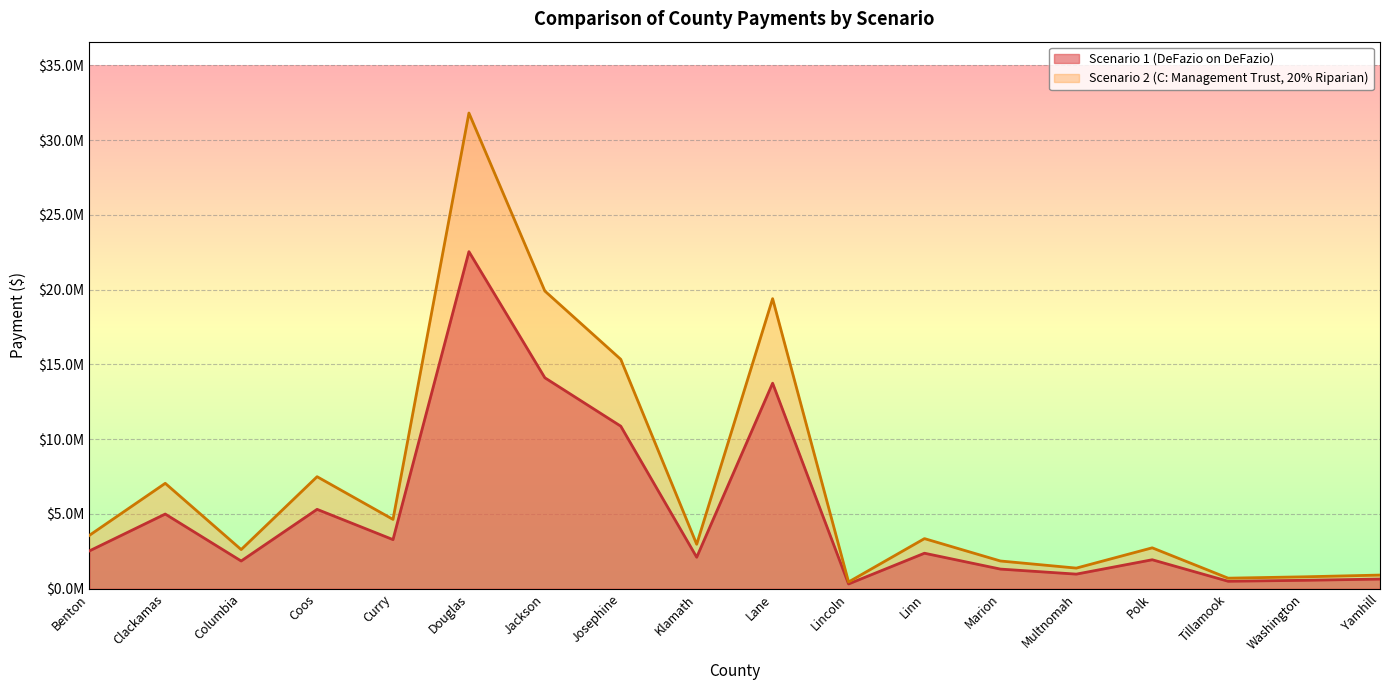

Which series has the largest total across all categories?

Scenario 2 (C: Management Trust, 20% Riparian)